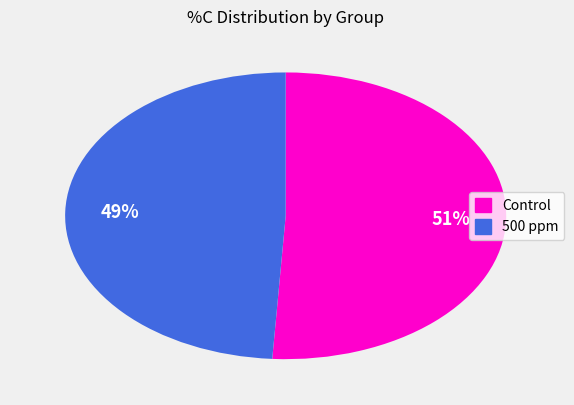

To the nearest percent, what is the combined percentage of 500 ppm and Control?

100%